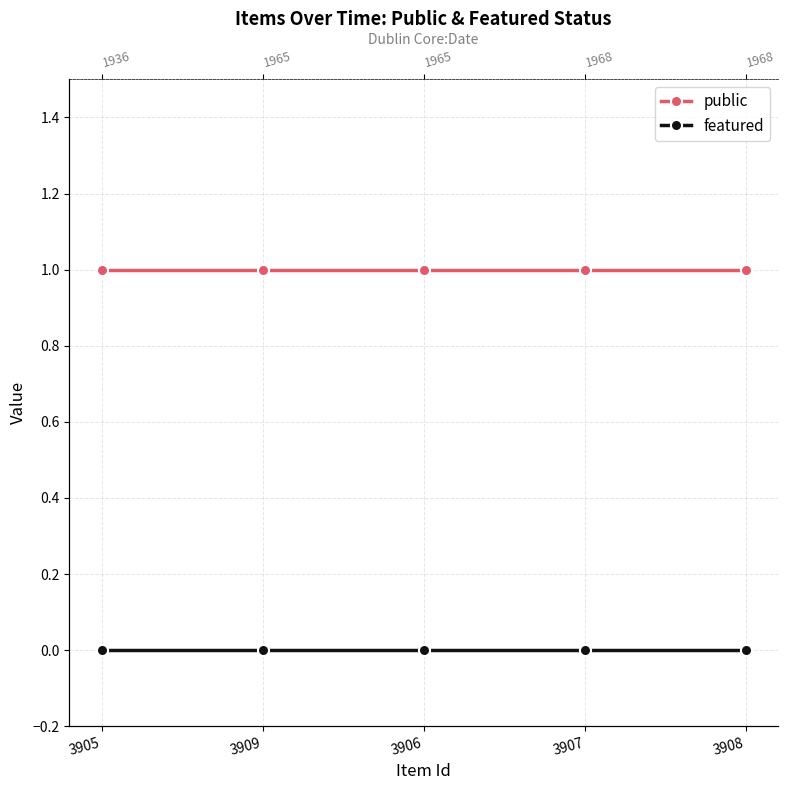

What are all the series names shown in the legend?

public, featured